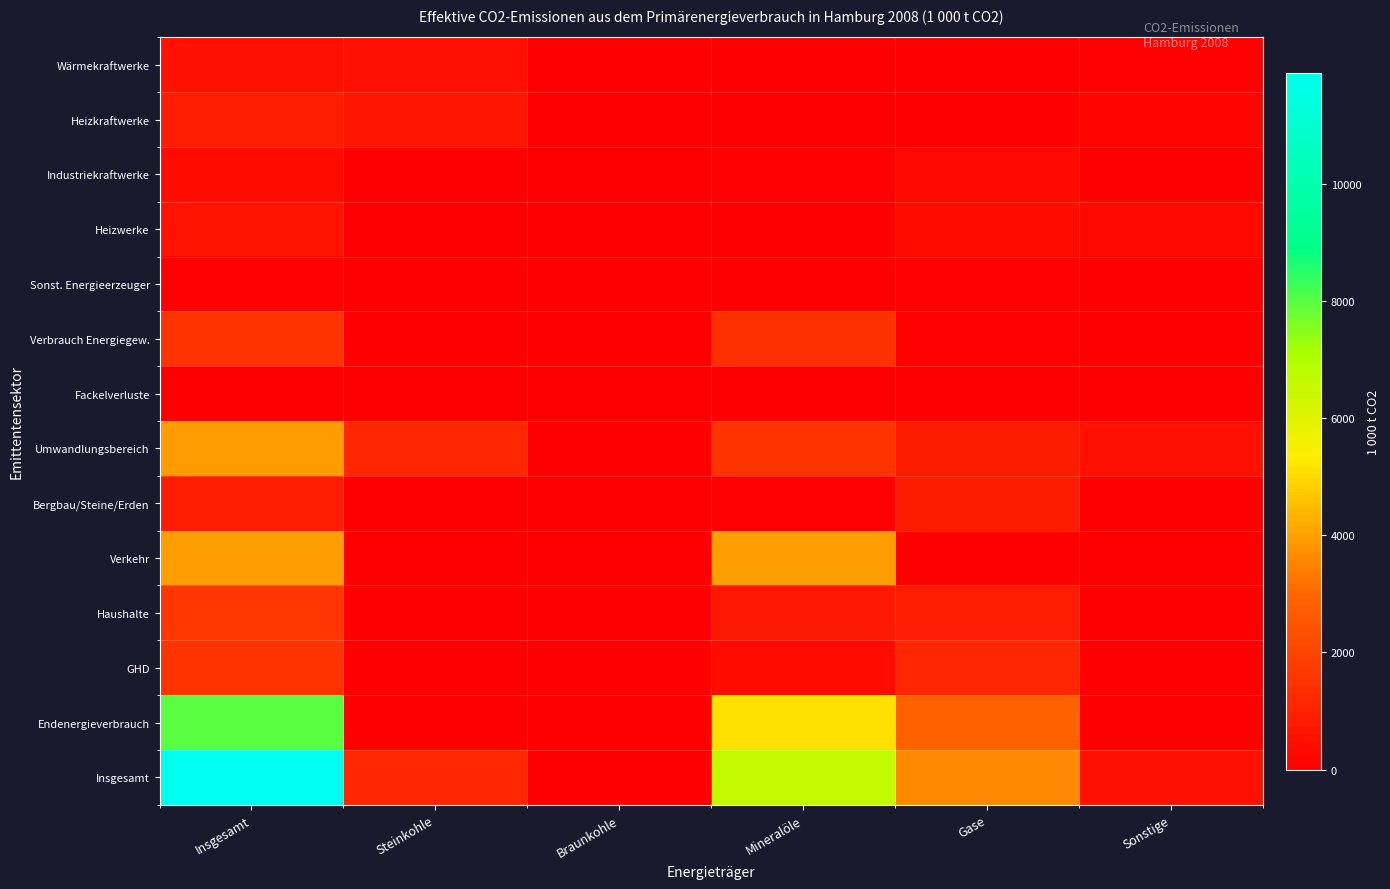

Which series has the largest total across all categories?

Insgesamt